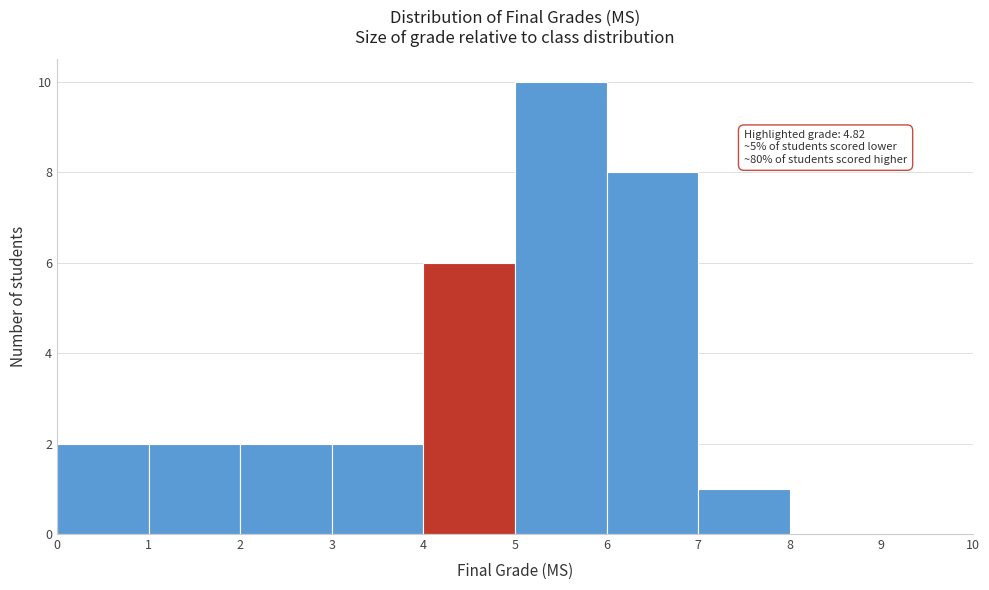

Which range on the x-axis has the tallest bar?

5 to 6